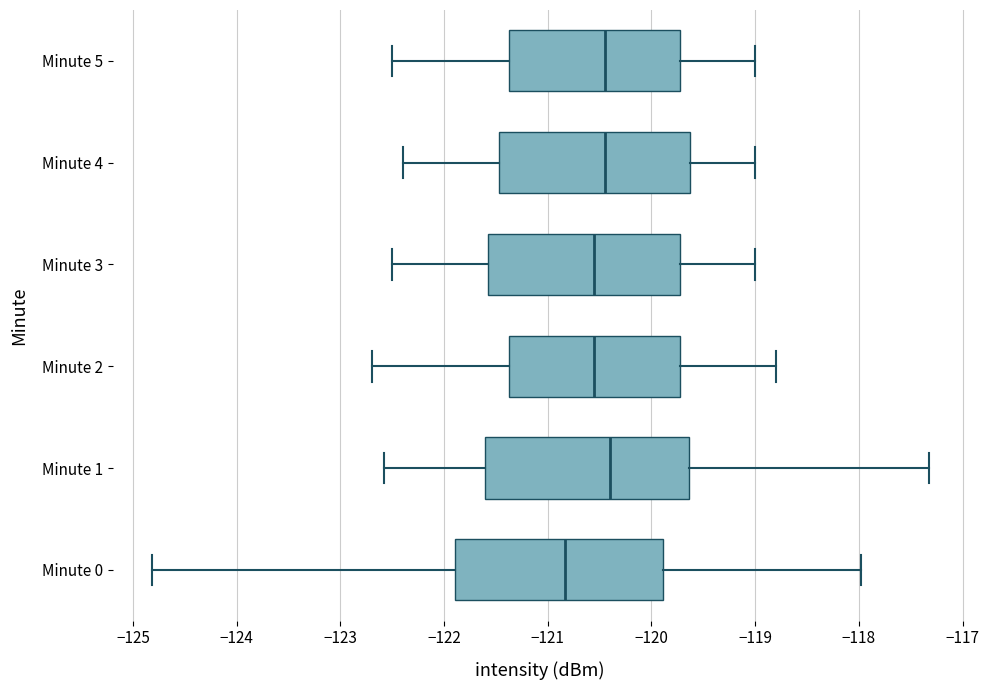

Which box has the furthest to the left median line?

Minute 0